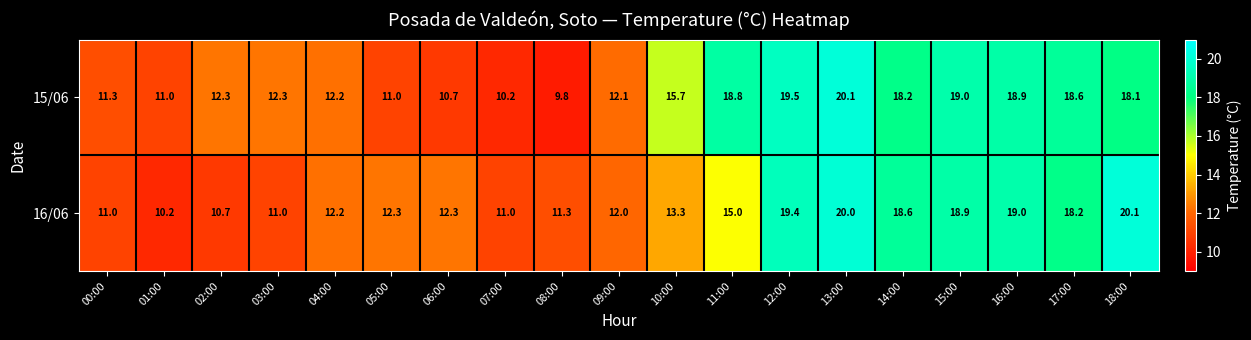

At which category is the sum across all series the highest?

13:00